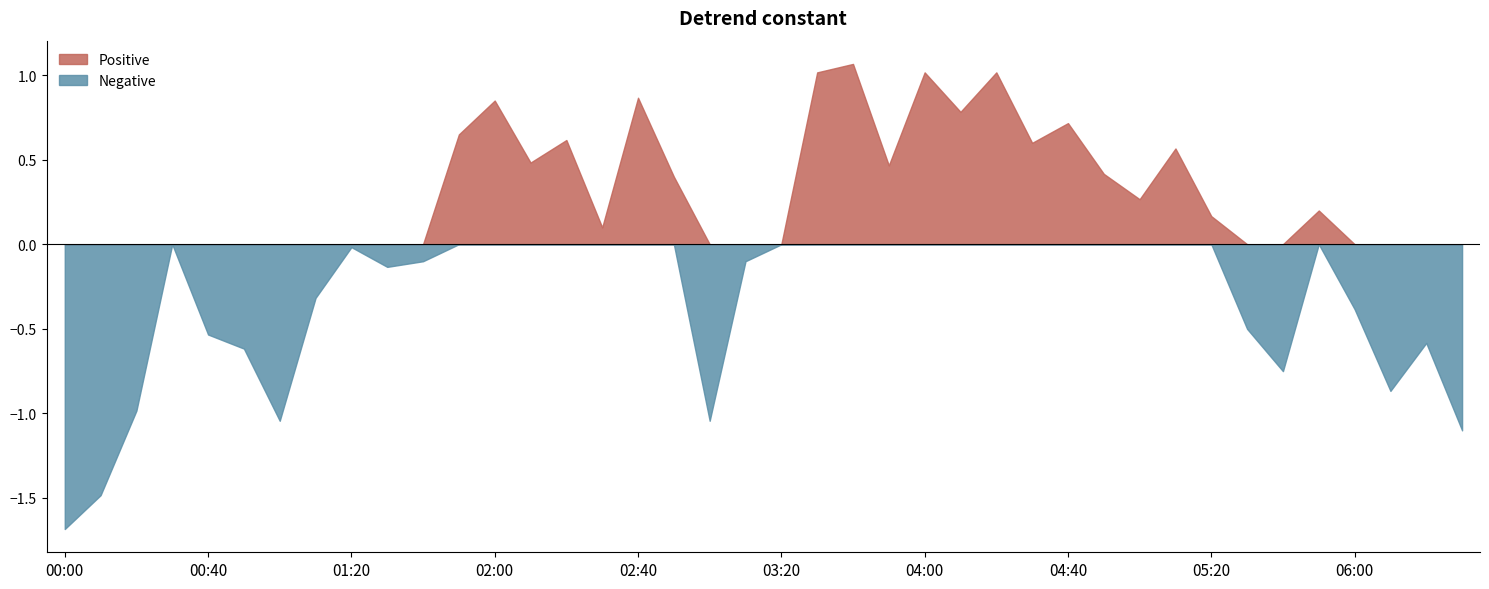

Is the value of Negative at 03:20 greater than the value of Positive at 04:40?

No